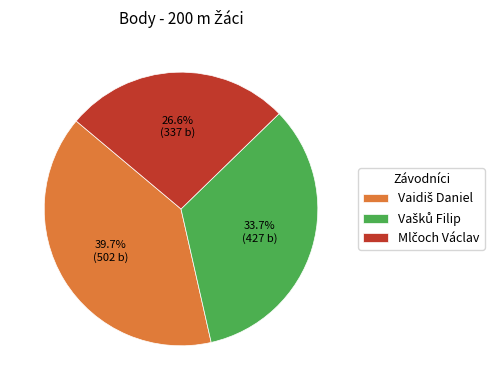

Does any single category account for the majority?

No